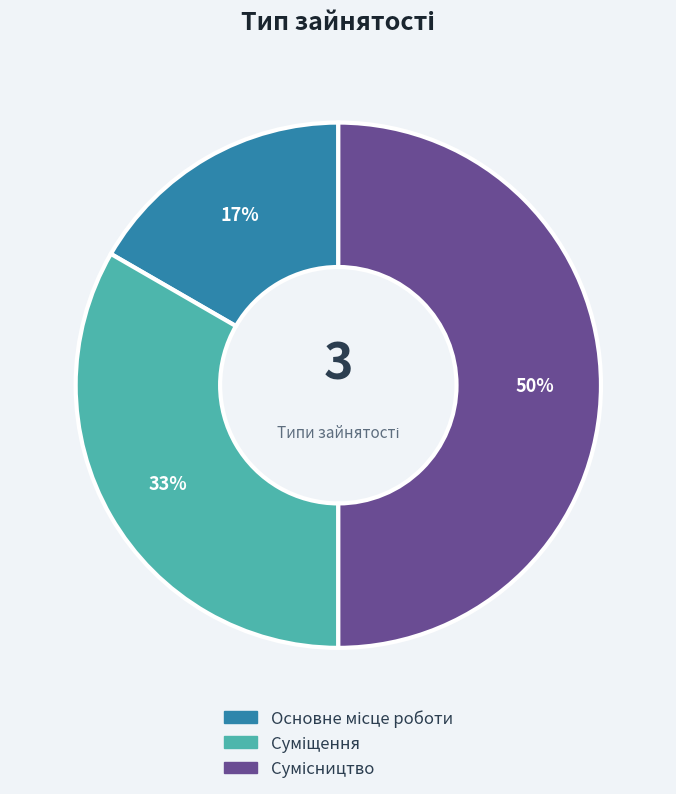

To the nearest percent, what is the average slice percentage?

33%